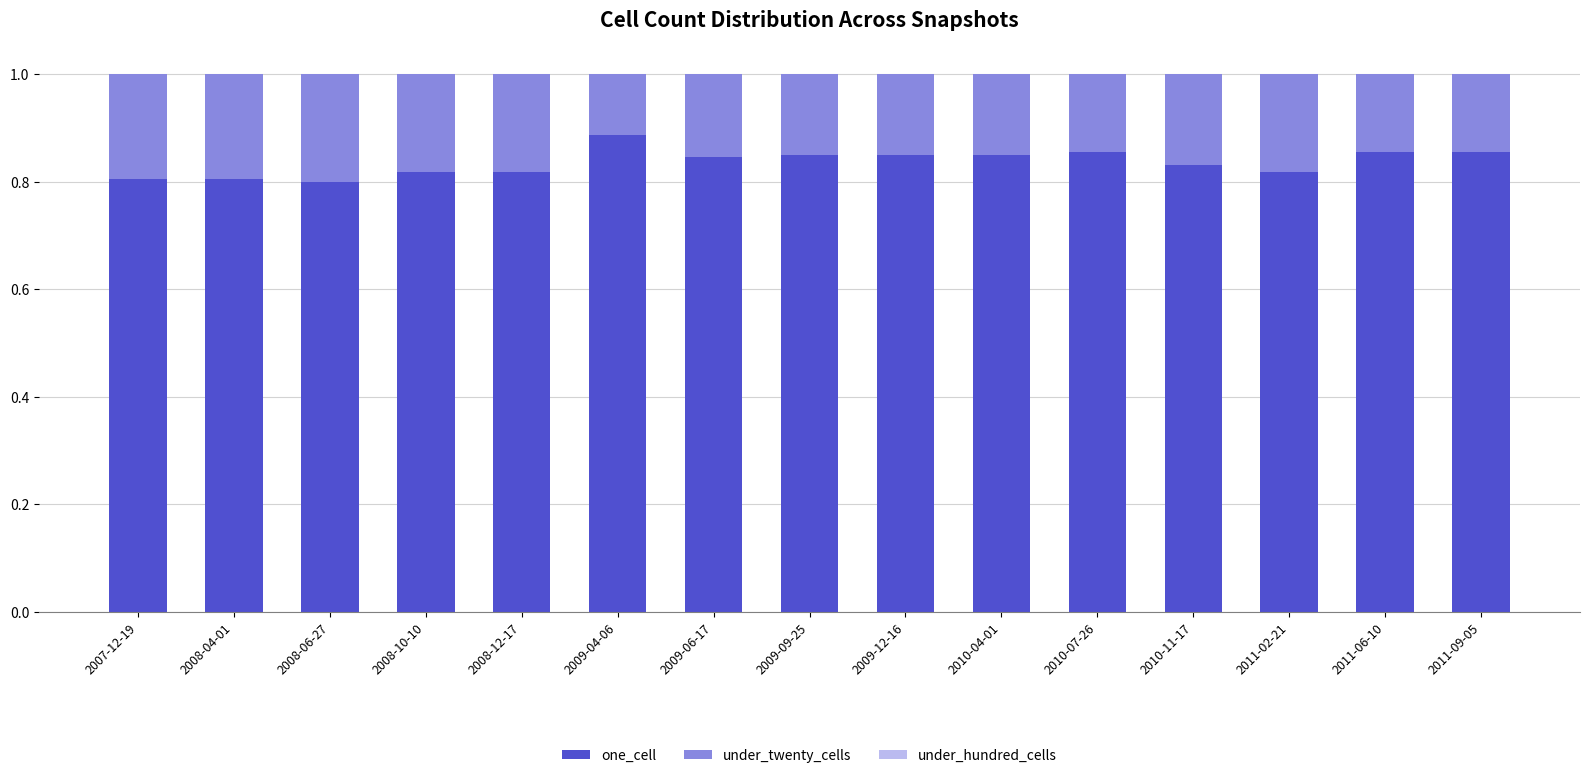

The value of one_cell at 2009-06-17 is 0.8. True or false?

True